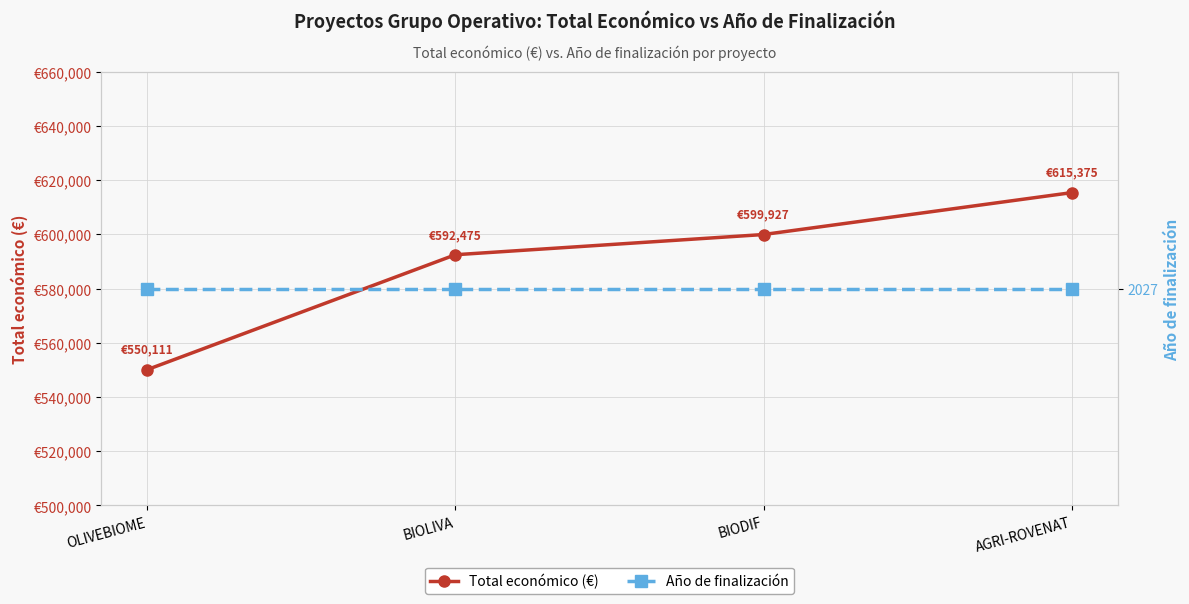

Rank the series by their average value, from lowest to highest.

Año de finalización, Total económico (€)